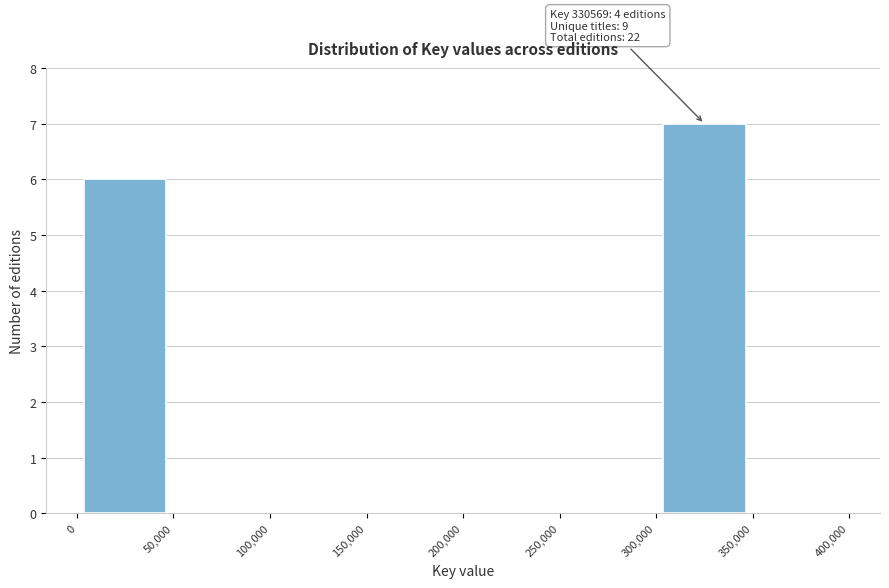

Which range on the x-axis has the tallest bar?

300,000 to 350,000